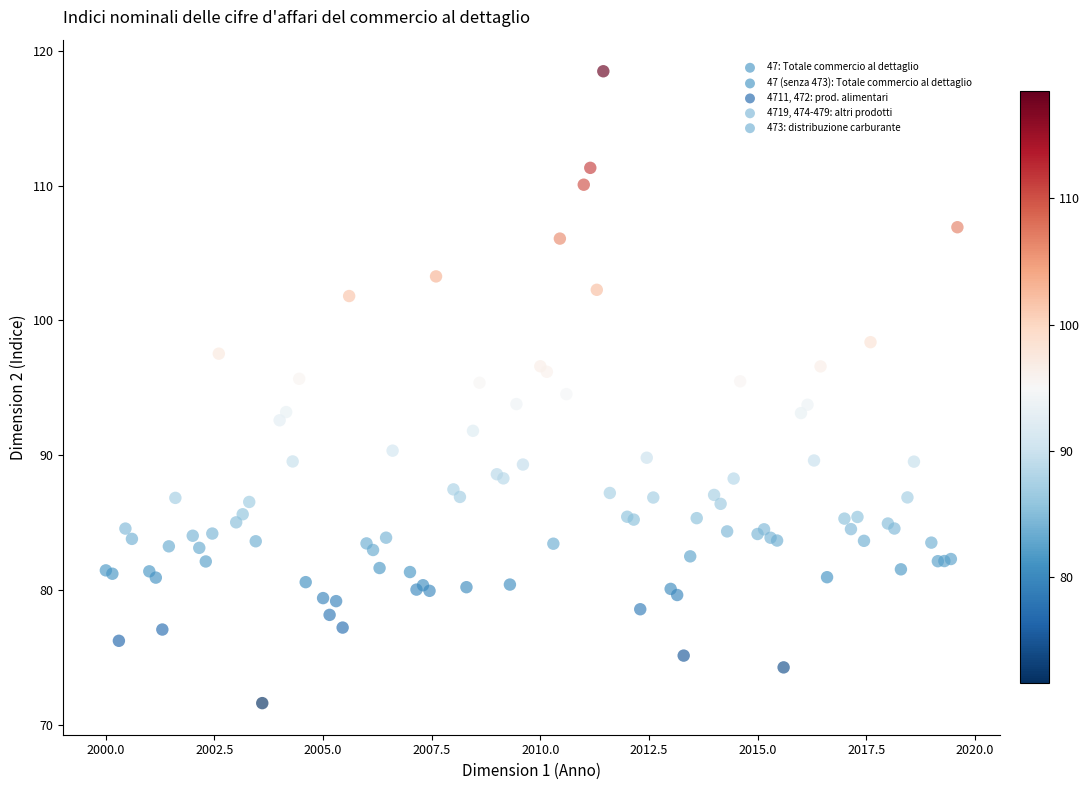

Which series contains the highest Y value?

4719, 474-479: altri prodotti